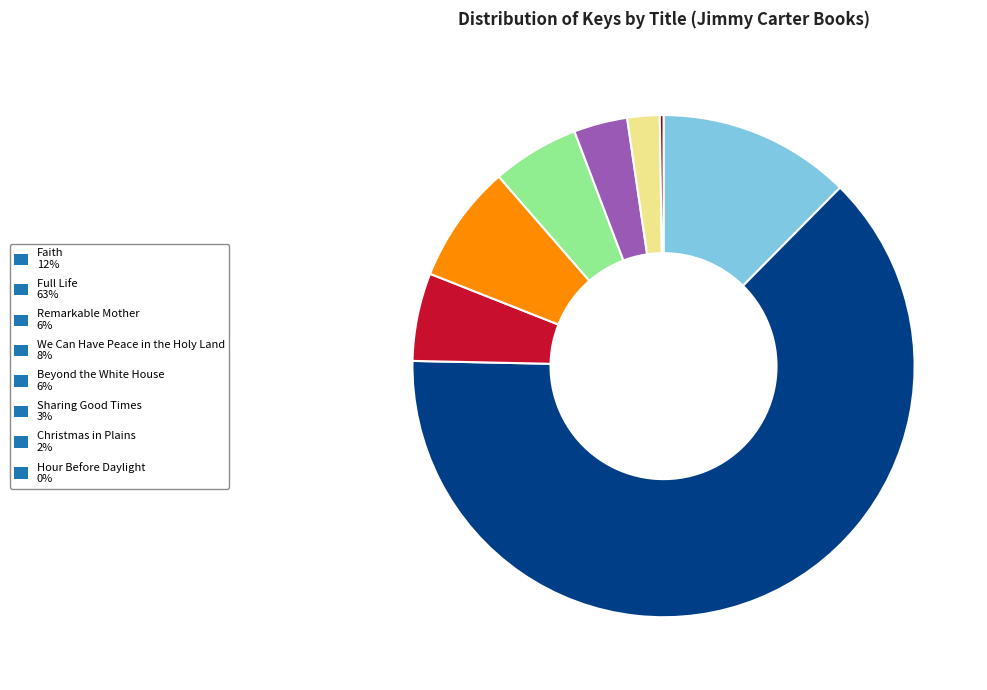

Is it true that We Can Have Peace in the Holy Land 8% is 8% of the pie?

True